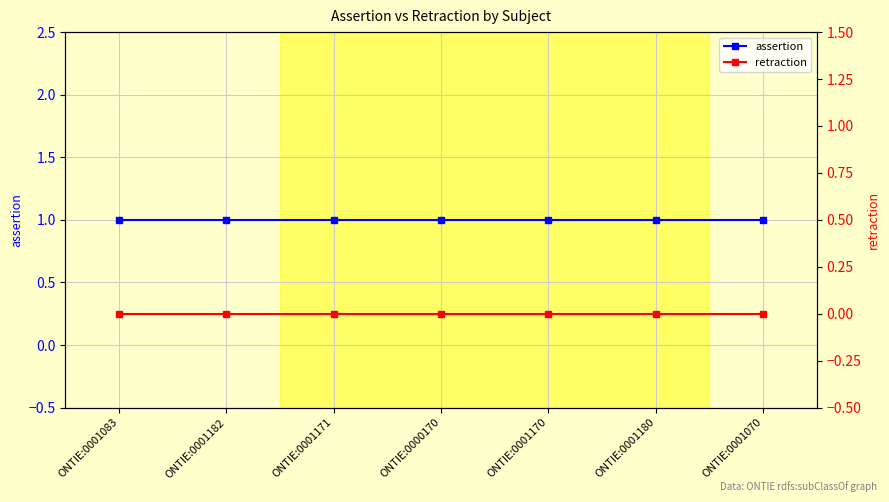

Reading left to right, extract all data points from this chart.

assertion: 1	1	1	1	1	1	1
retraction: 0	0	0	0	0	0	0